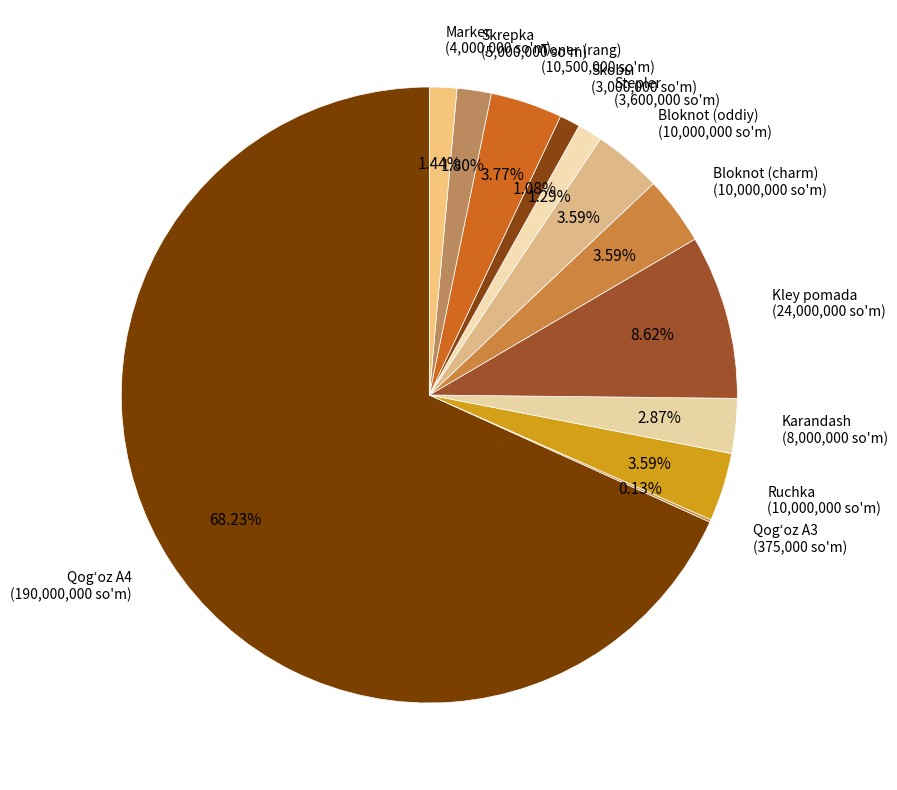

Which has a higher value, Marker (4,000,000 so'm) or Qogʻoz A4 (190,000,000 so'm)?

Qogʻoz A4 (190,000,000 so'm)